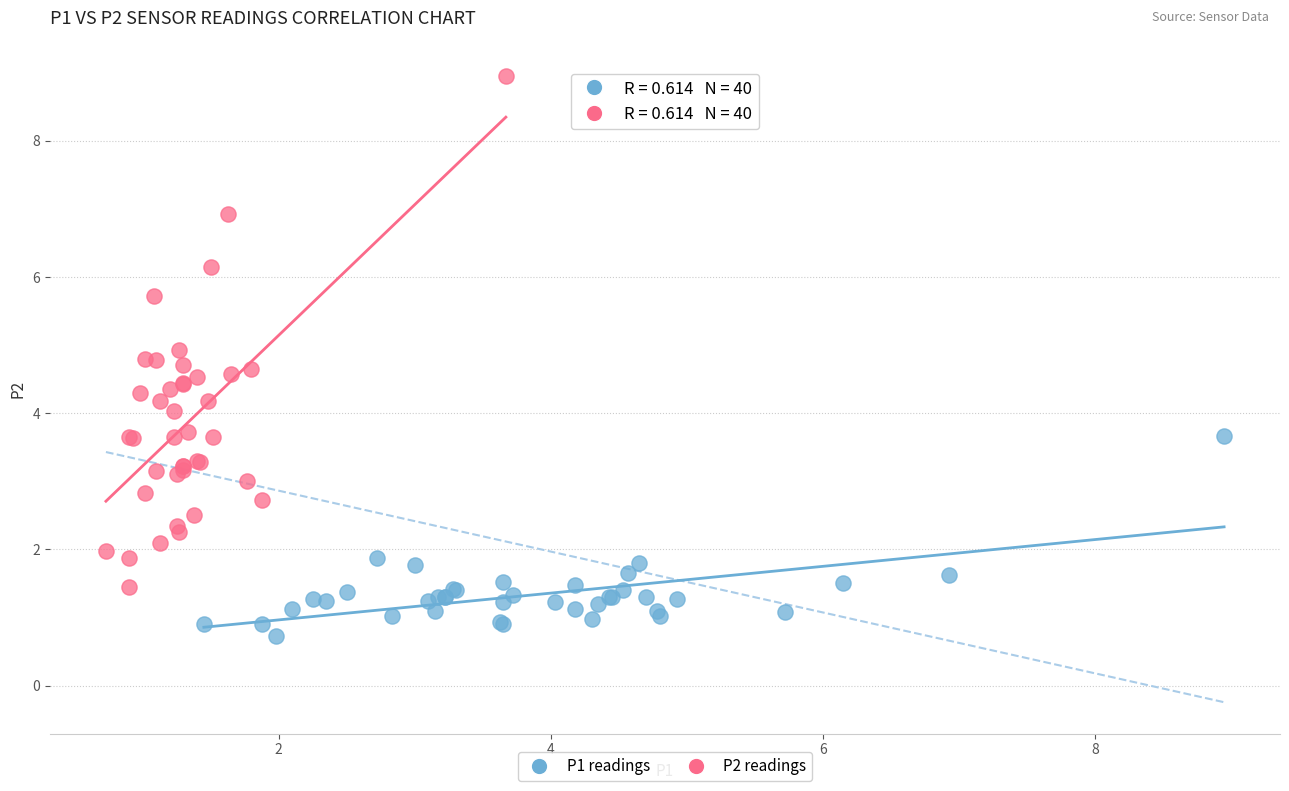

Which series reaches the minimum Y coordinate?

P1 readings